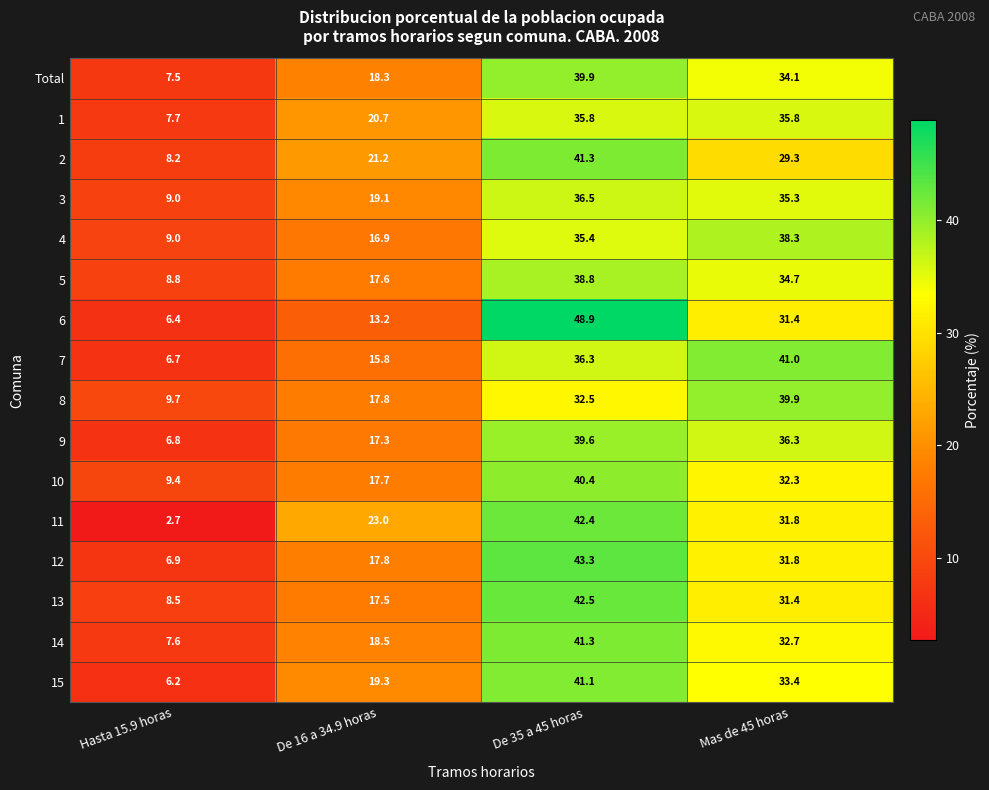

What is the sum of the 10 values at De 35 a 45 horas and De 16 a 34.9 horas?

58.1